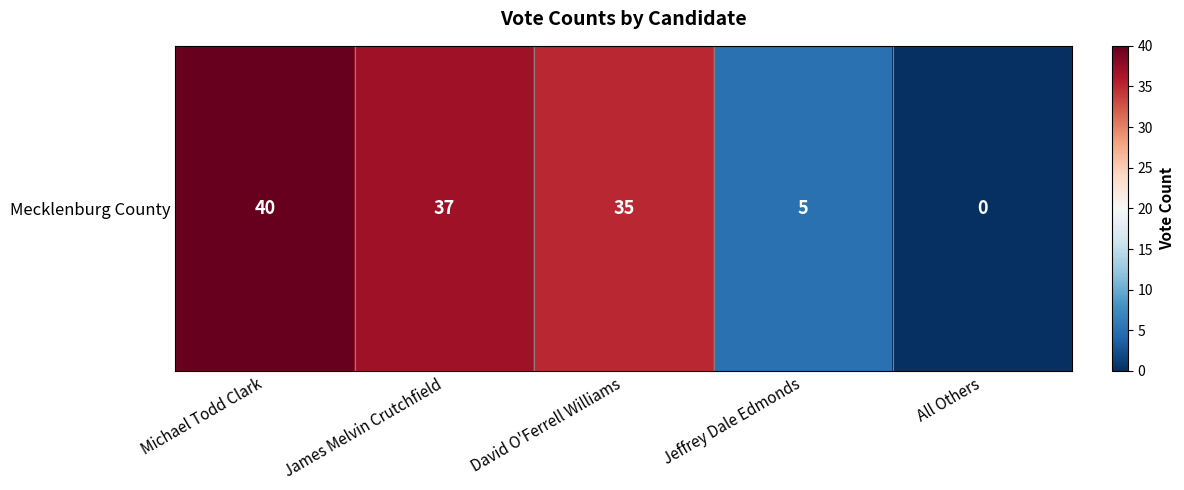

Where does the data first go above 35?

Michael Todd Clark